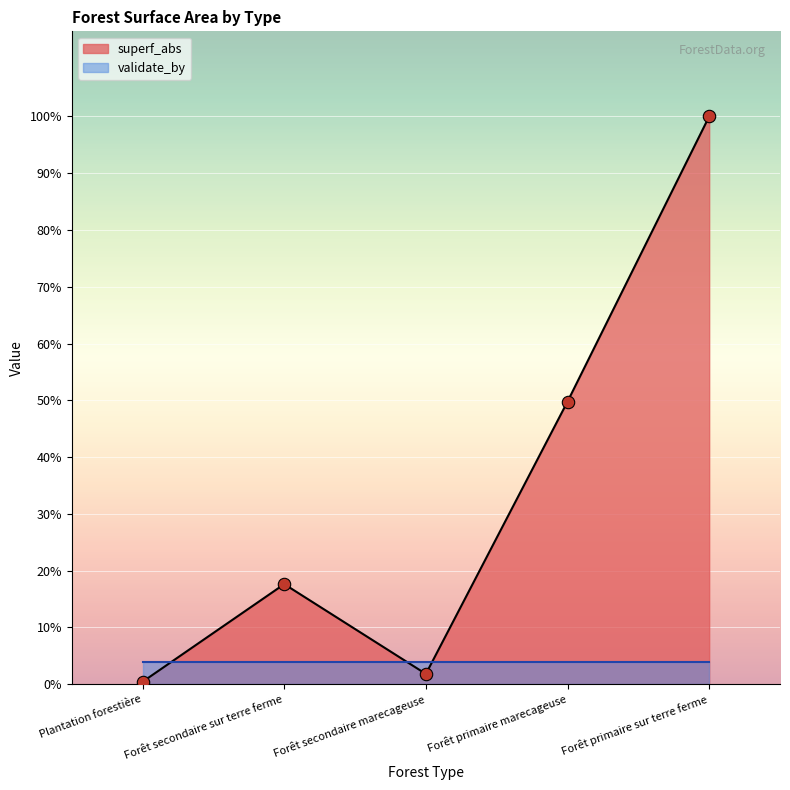

What is the change in value from Forêt secondaire marecageuse to Forêt primaire marecageuse?

+6770.6